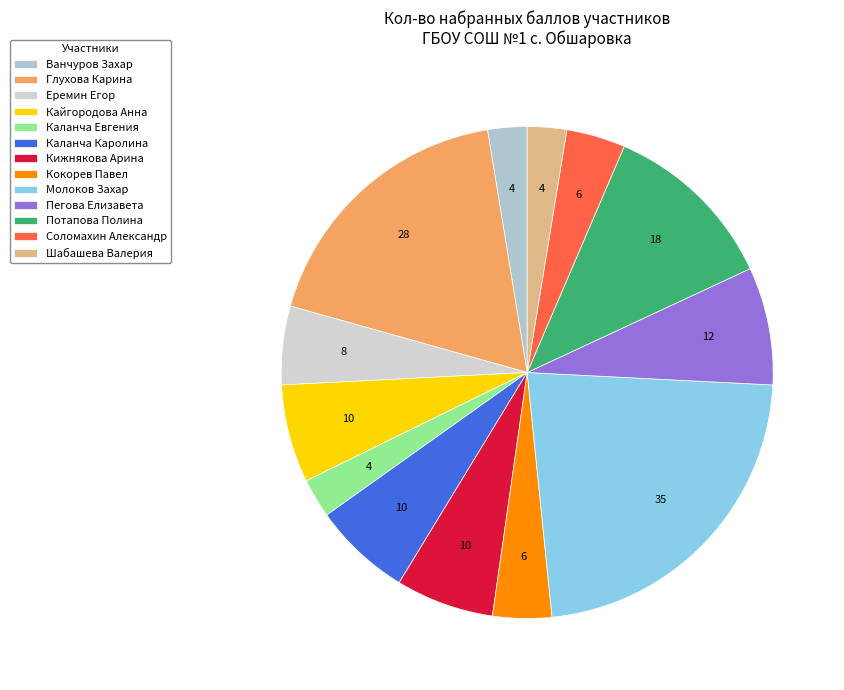

How many slices are in this pie chart?

13